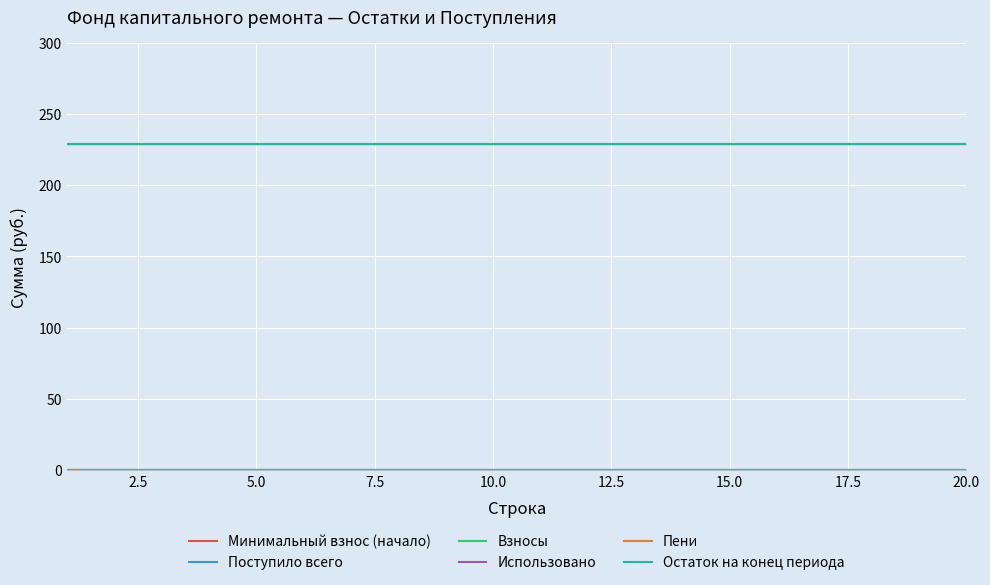

What is the label of the 6th point from the left?

12.5